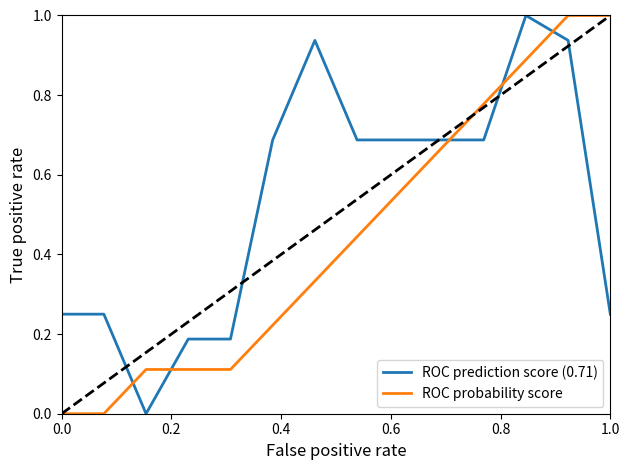

Which series has the largest total across all categories?

ROC prediction score (0.71)